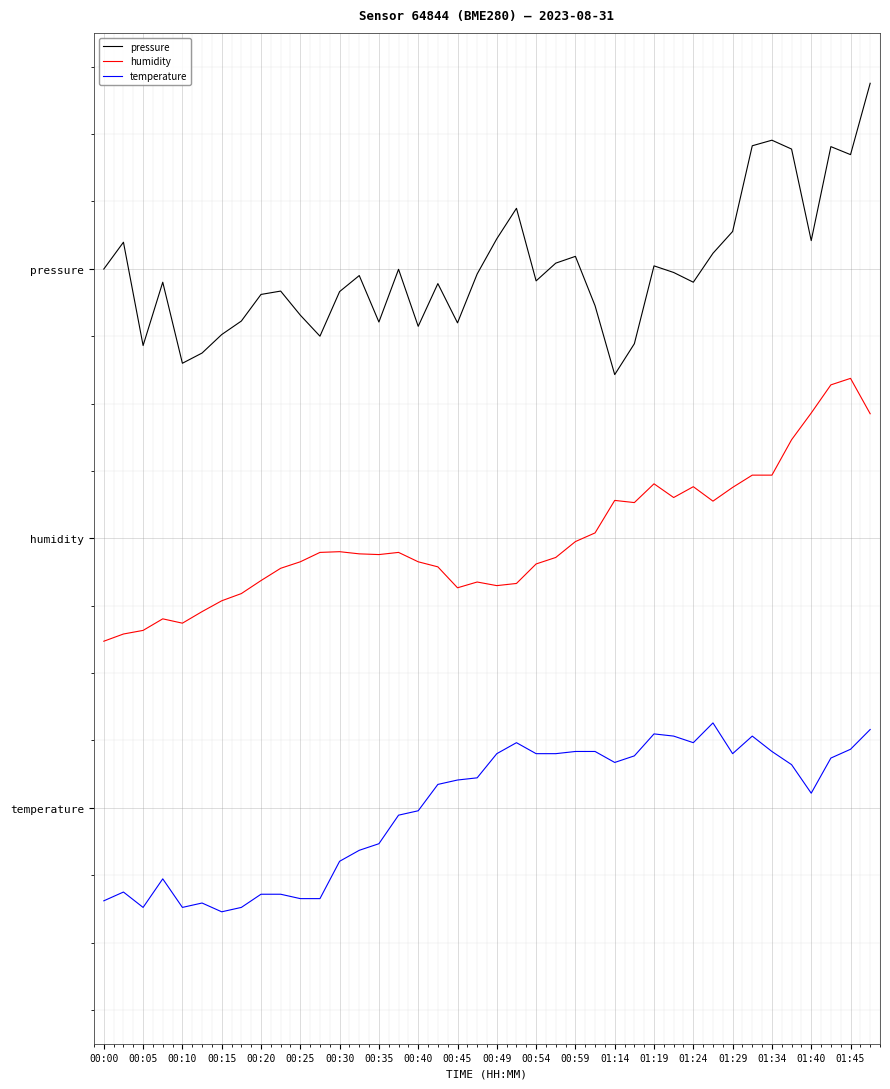

What are all the series names shown in the legend?

pressure, humidity, temperature